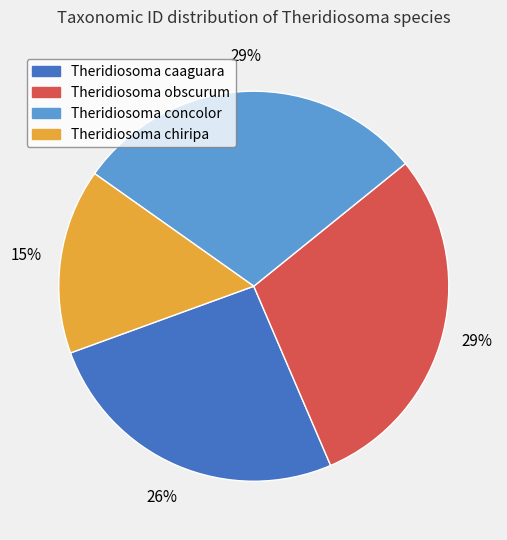

How many segments does this pie chart have?

4